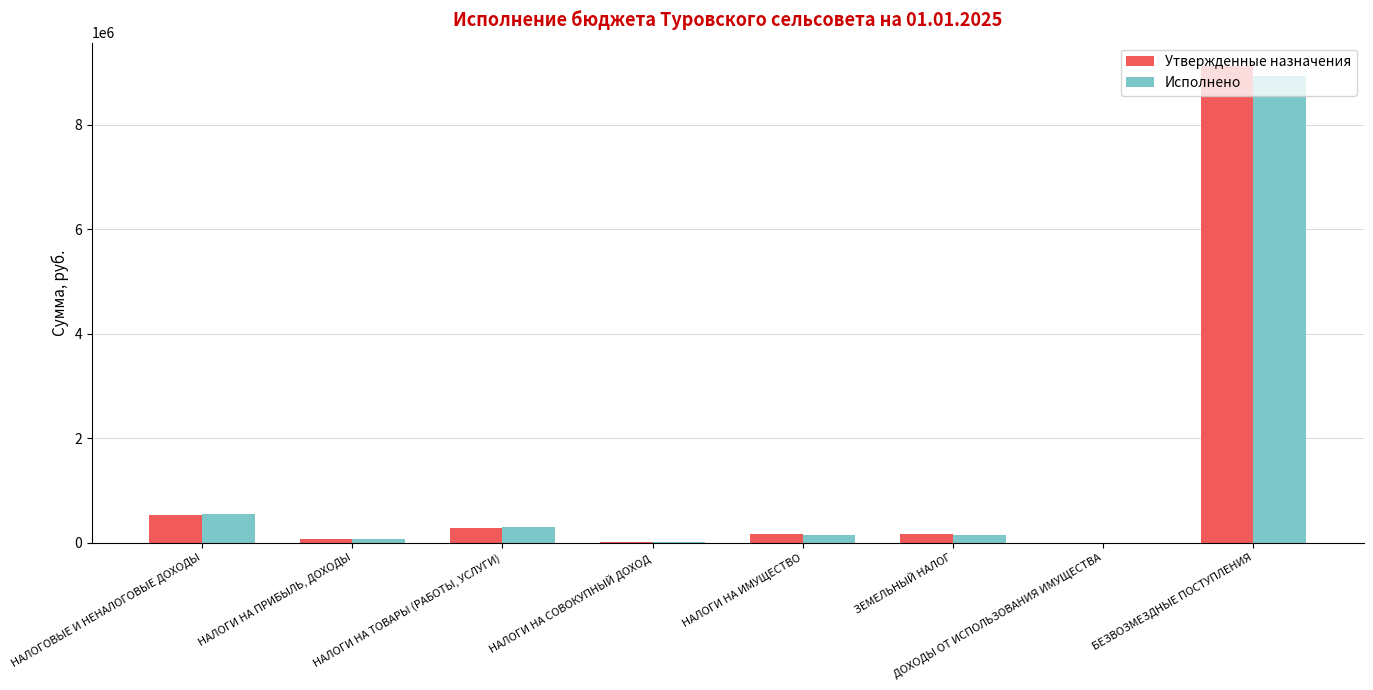

What is the highest value of the Утвержденные назначения series?

9119927.2